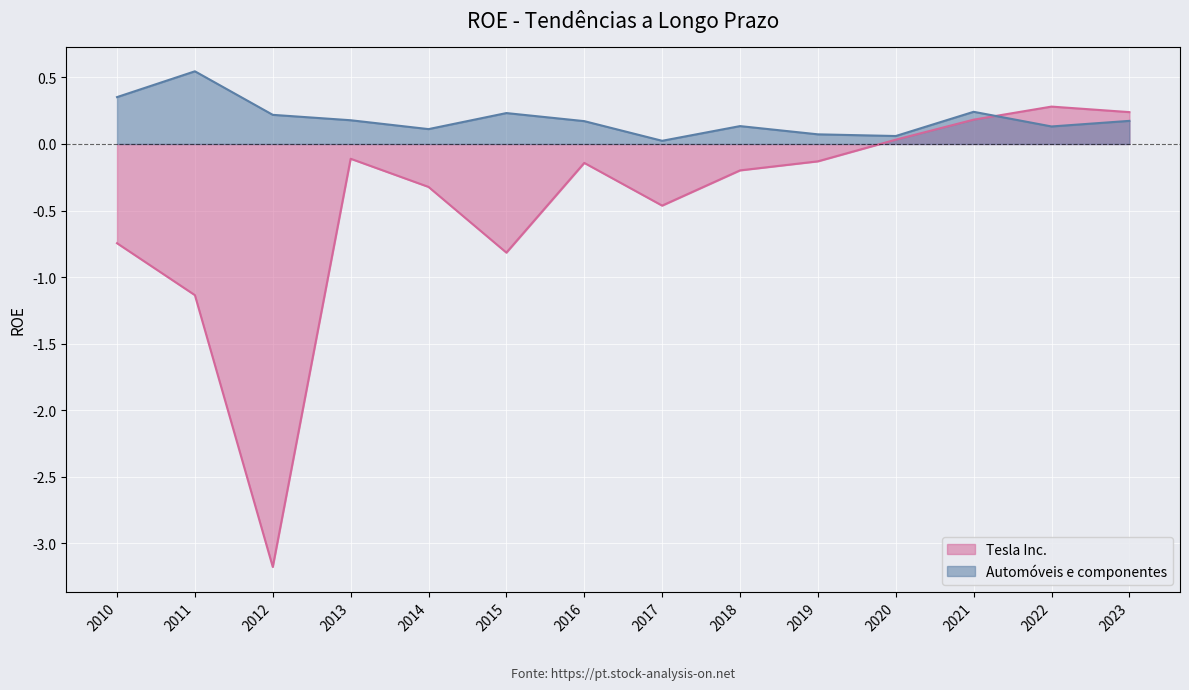

How many interior local peaks does the Automóveis e componentes series have?

4